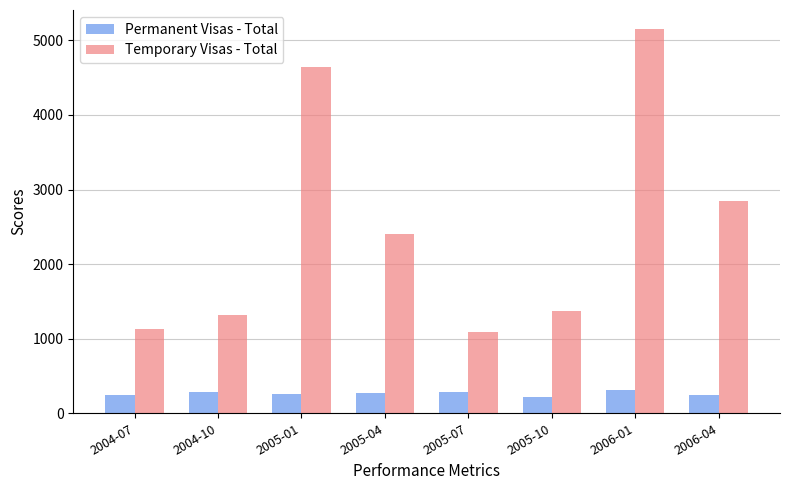

Read the Permanent Visas - Total value at 2004-10, to the nearest 10.

290